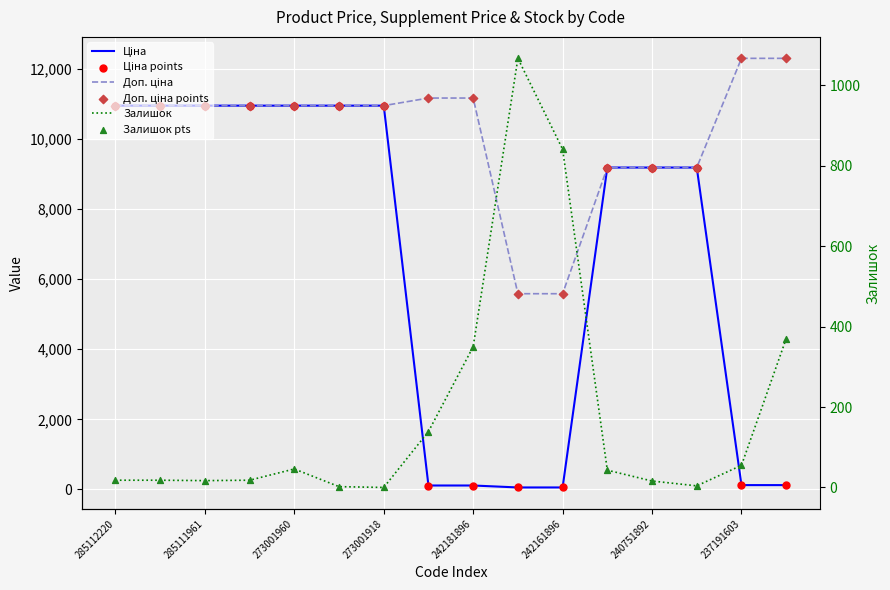

Is the value of Залишок at 273001960 greater than the value of Доп. ціна points at 237191603?

No